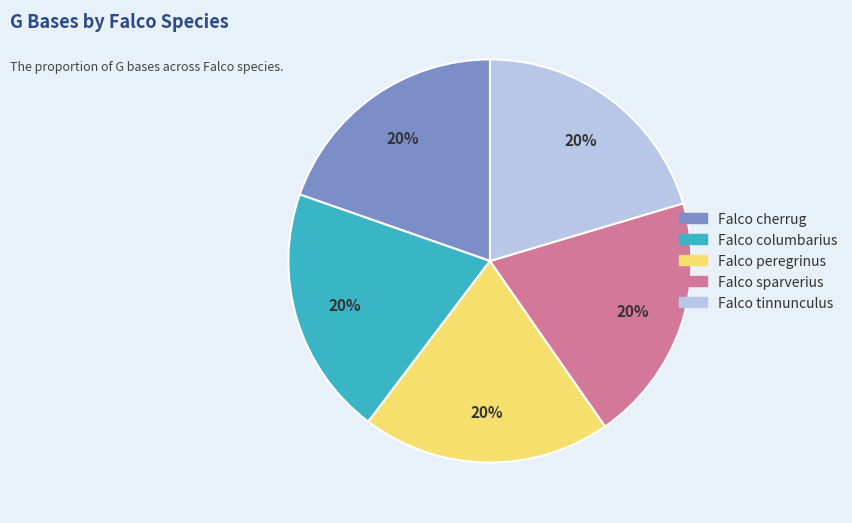

How many slices are in this pie chart?

5